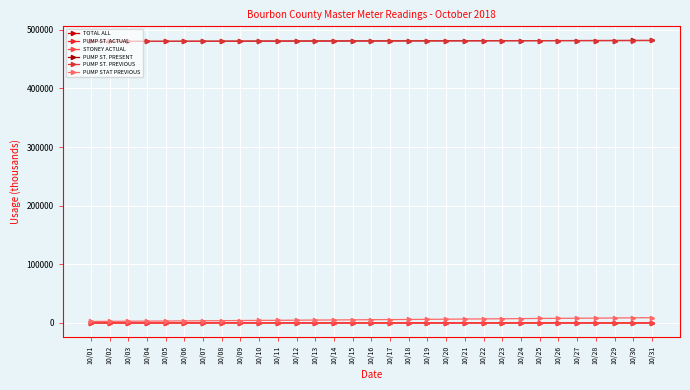

How many data points does each series have?

31